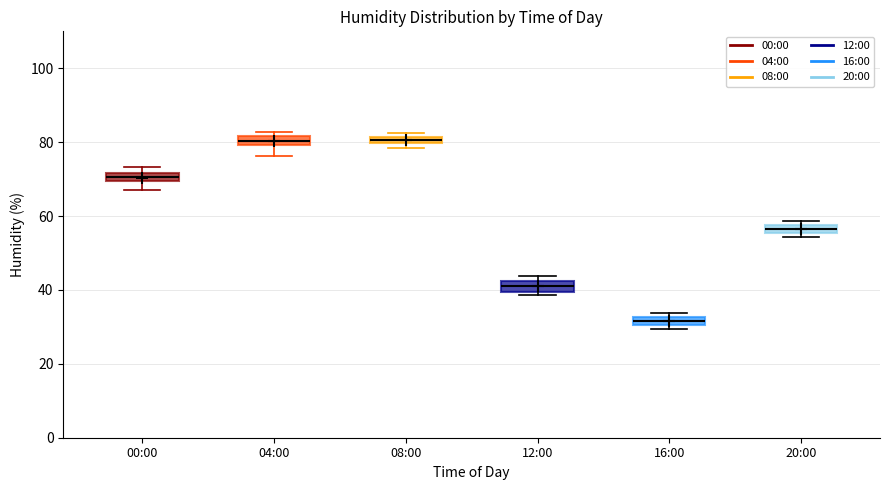

Where is the upper edge of the box for 20:00 on the y-axis? The values are not printed on the chart, so give them approximately, as read against the axis.

58